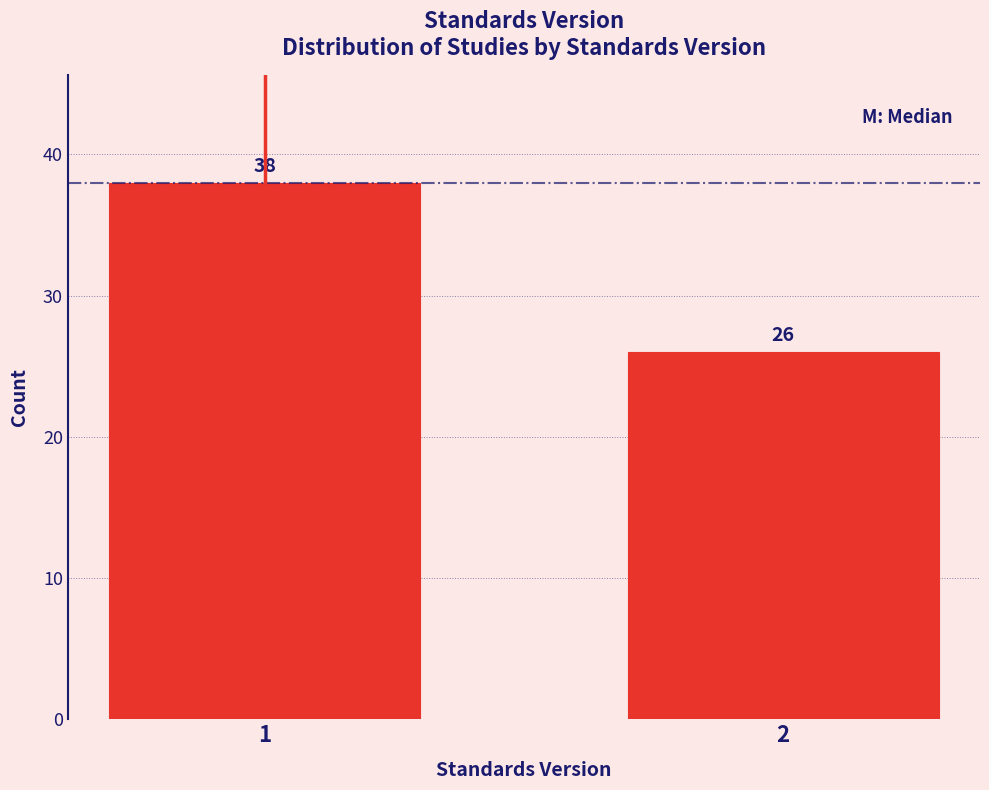

Reading left to right, what are all the values shown in this chart?

38	26